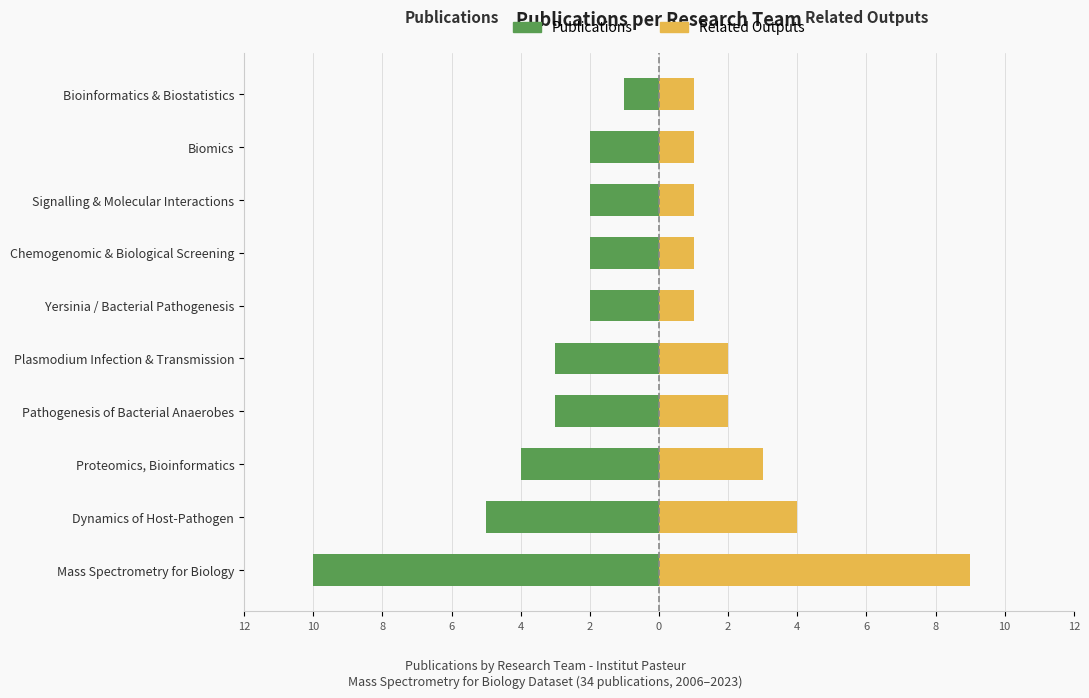

How many Related outputs values are between 1 and 3?

8